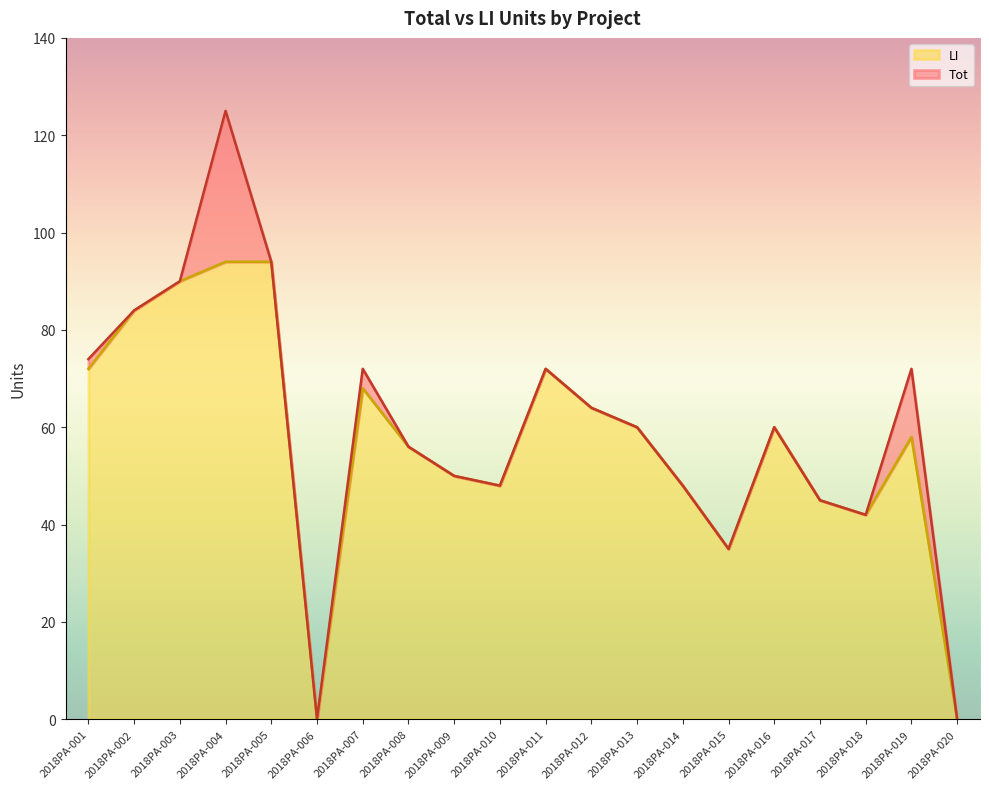

Does the chart have visible grid lines?

No